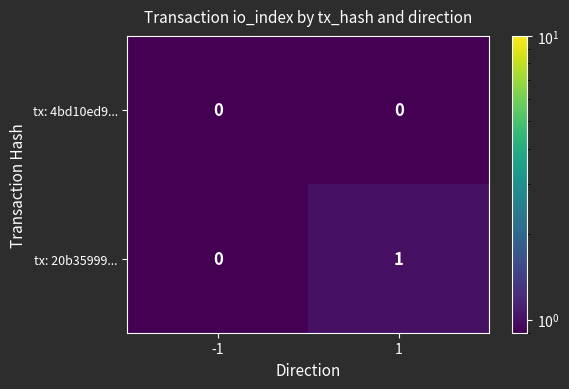

Is the value of tx: 4bd10ed9... at -1 greater than the value of tx: 20b35999... at 1?

No